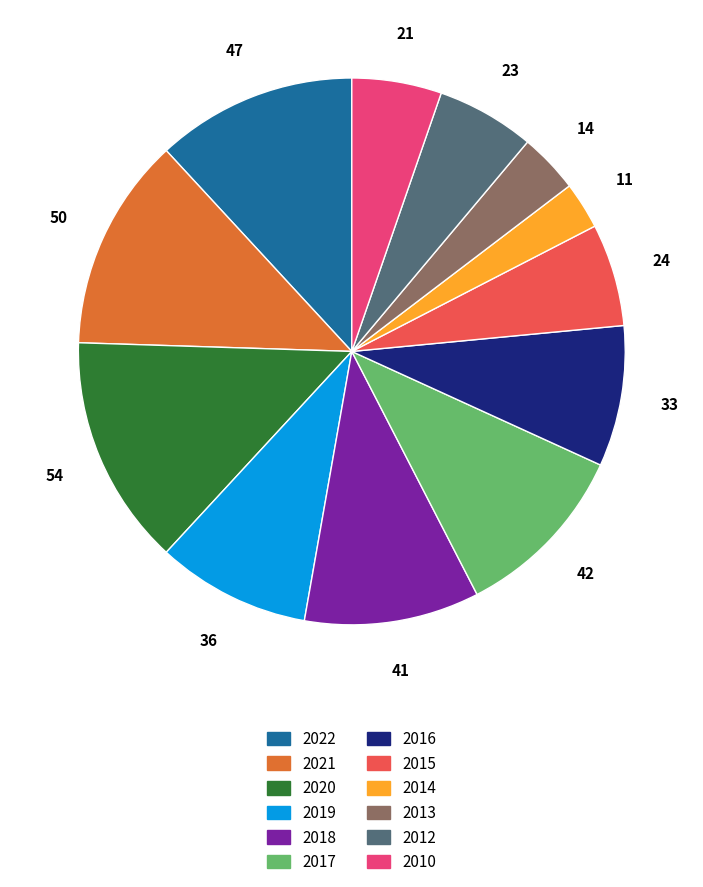

Is the sum of 2020 and 2019 greater than half?

No